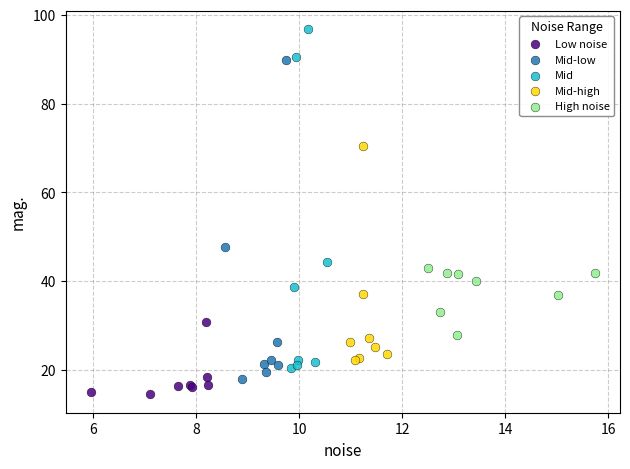

Which series contains the highest Y value?

Mid